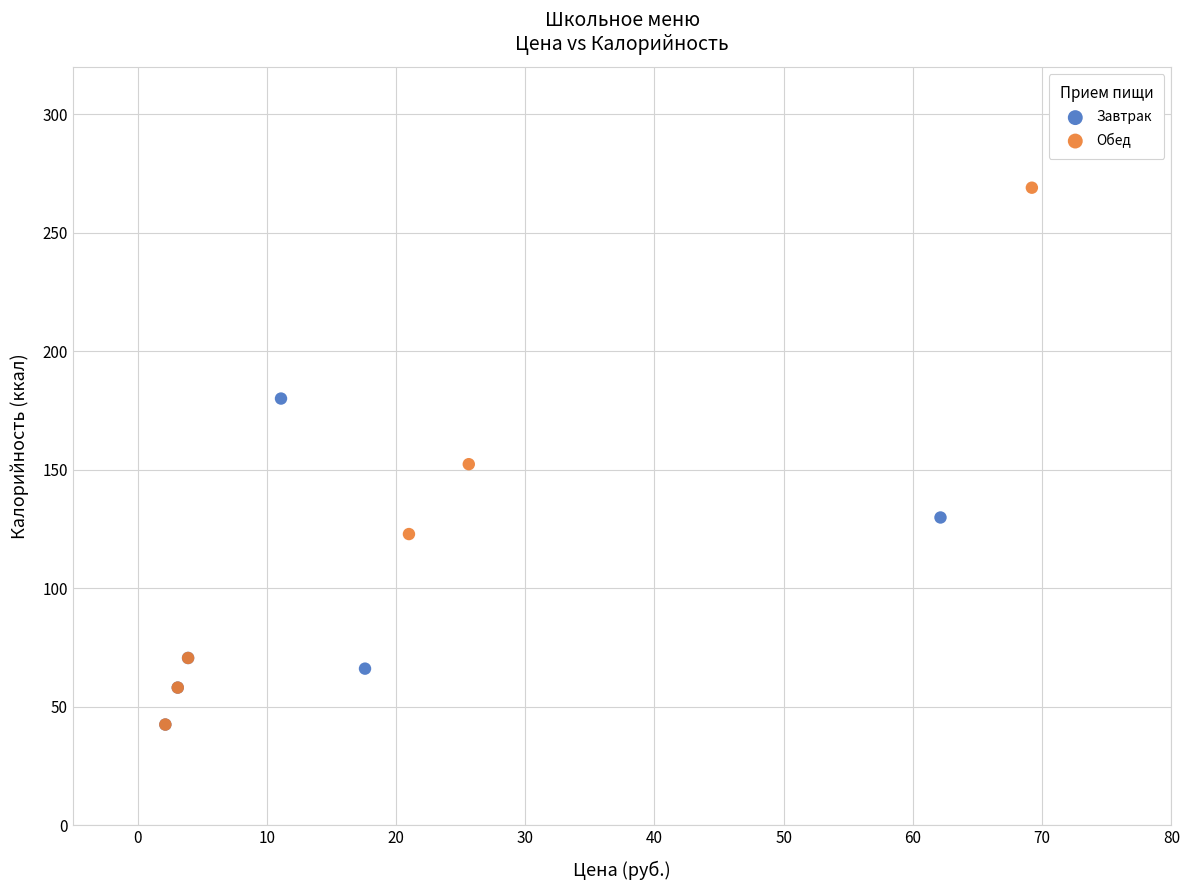

Which series has the largest Y range (max minus min)?

Обед